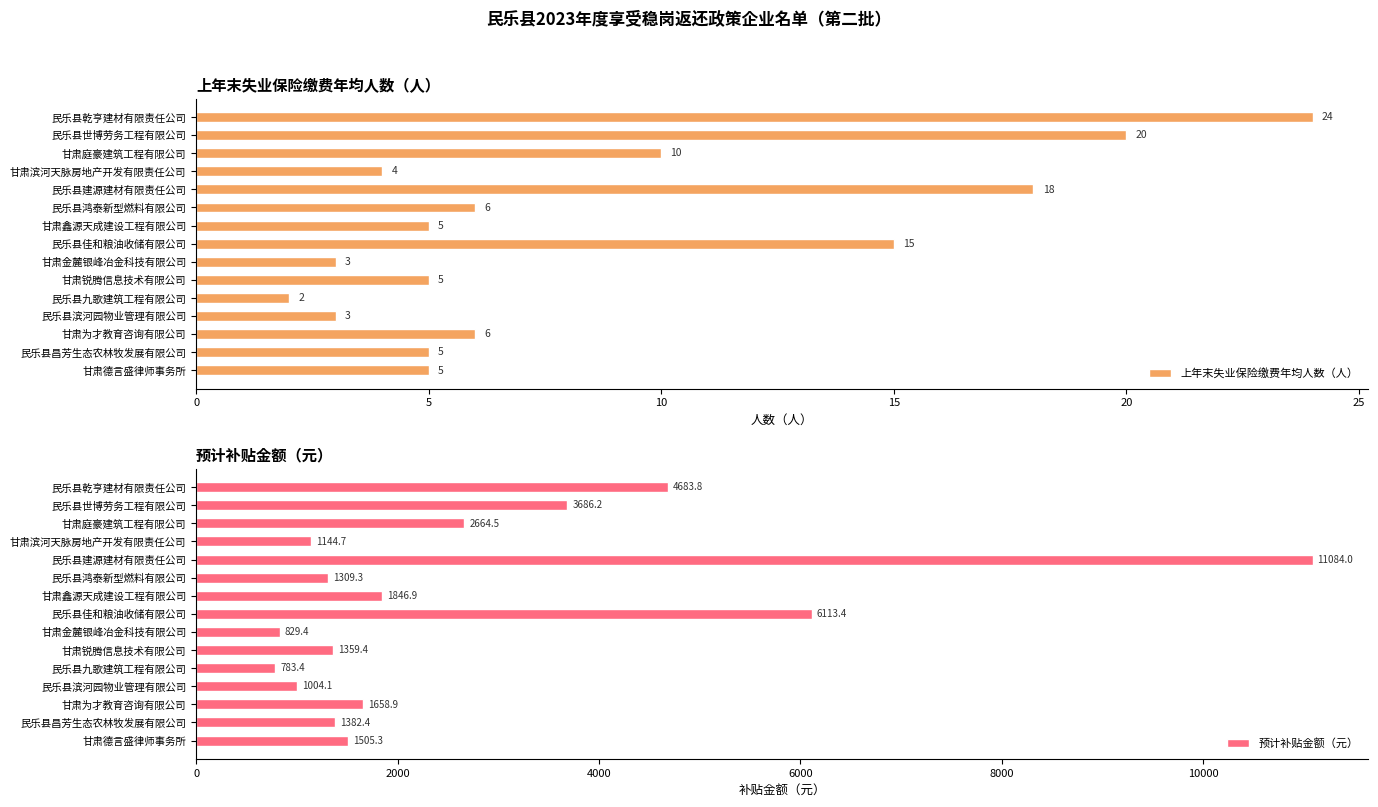

What is the highest value of the 上年末失业保险缴费年均人数（人） series?

24